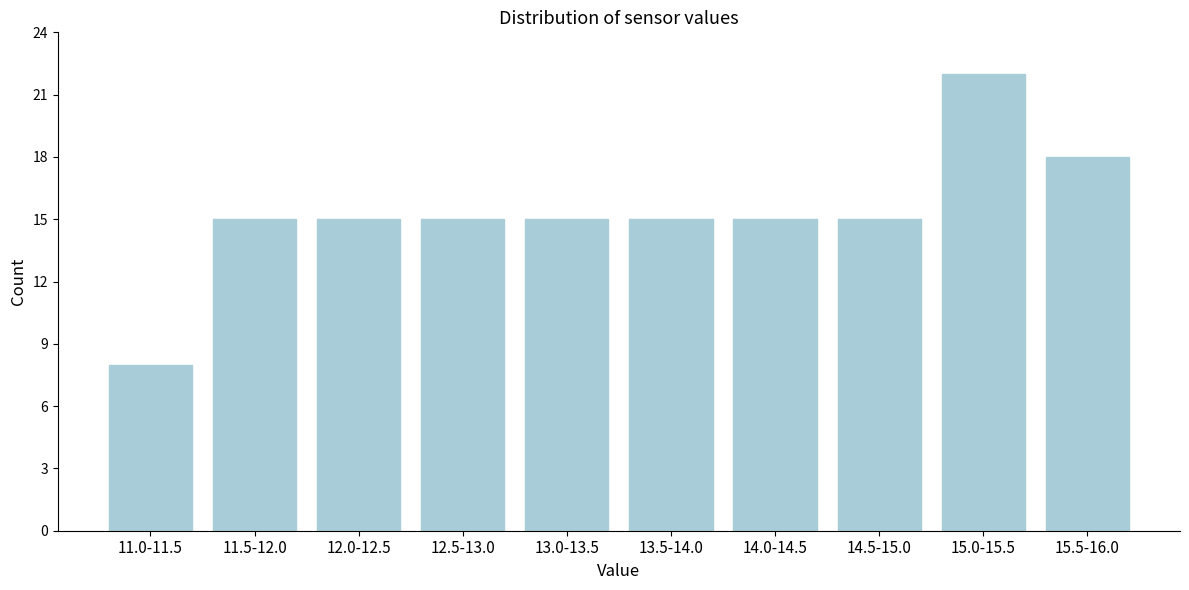

Reading left to right, extract all data points from this chart.

11.0-11.5=8	11.5-12.0=15	12.0-12.5=15	12.5-13.0=15	13.0-13.5=15	13.5-14.0=15	14.0-14.5=15	14.5-15.0=15	15.0-15.5=22	15.5-16.0=18